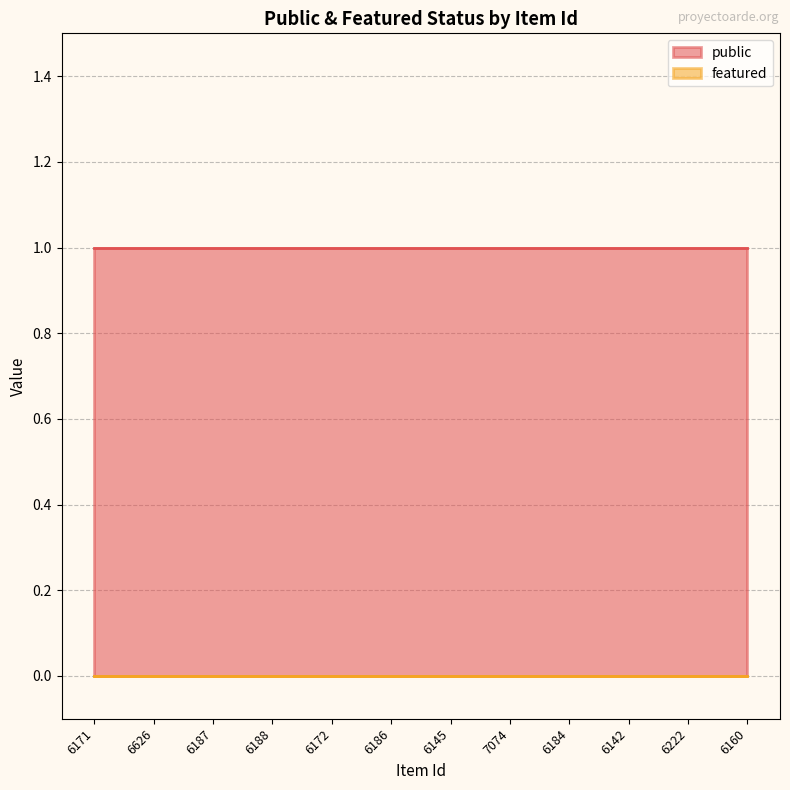

What are all the series names shown in the legend?

public, featured